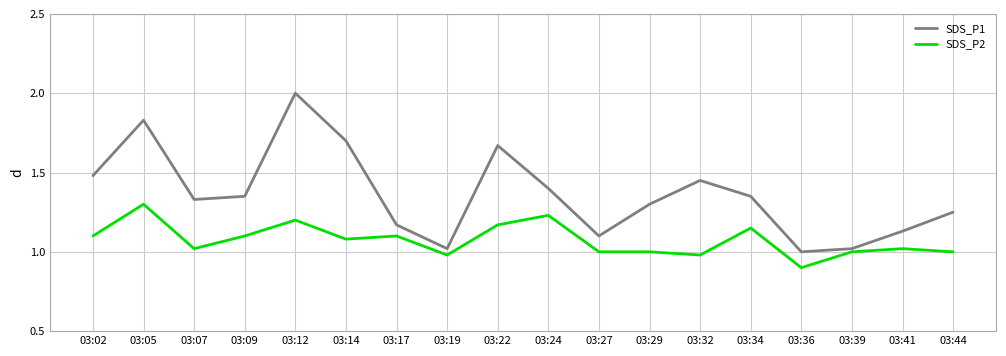

True or false: SDS_P2 has a value of 0.5 at 03:14.

False